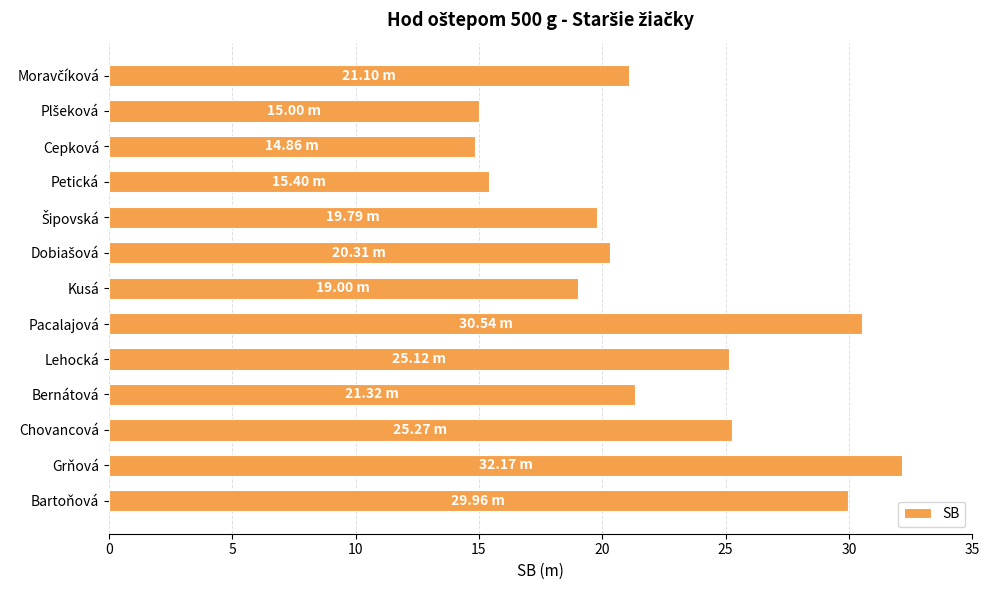

Are the bars horizontal?

Yes